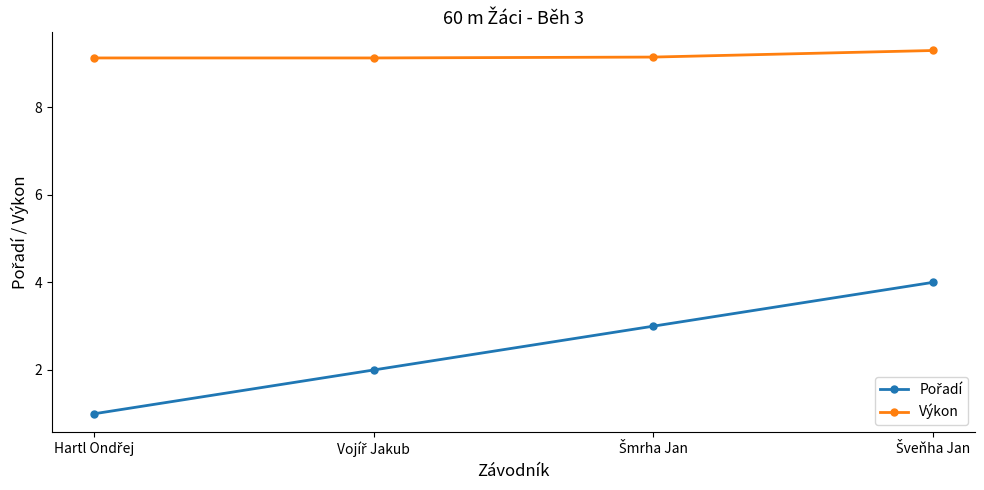

Count the Výkon values in the range 9 to 10.

4